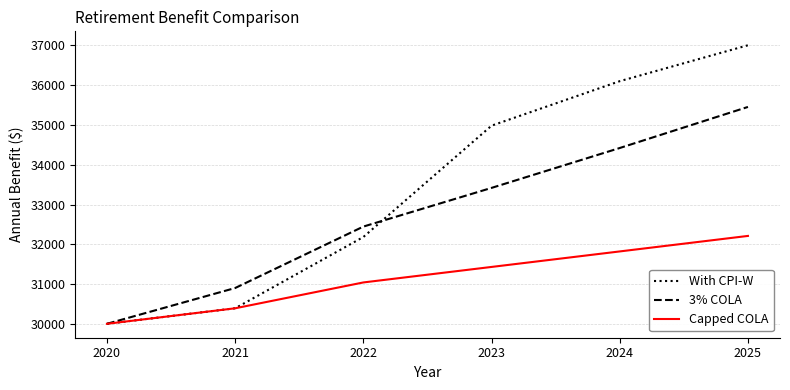

Does the chart display data point markers on the line(s)?

No